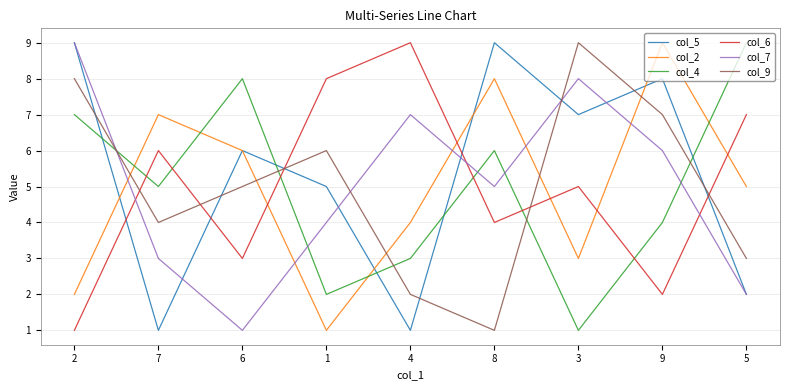

Is it true that col_6 equals 5 at 6?

False